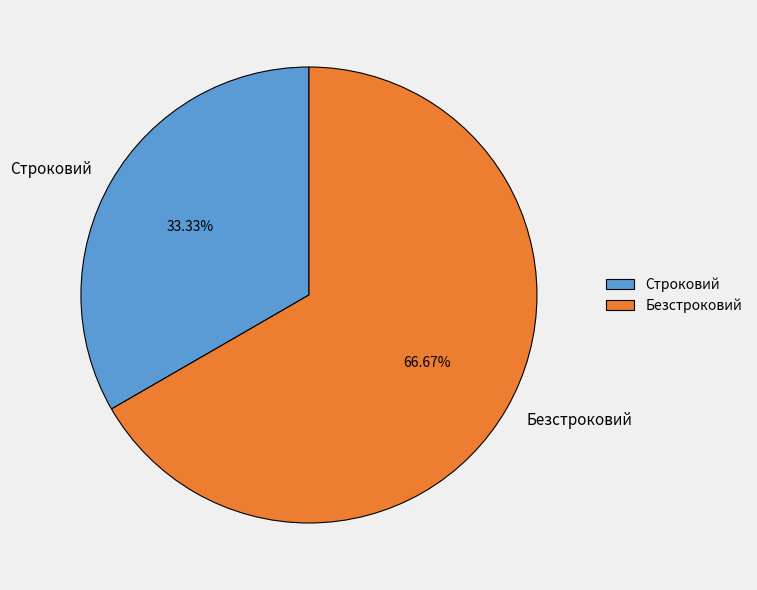

To the nearest percent, what percentage of the pie is Строковий?

33%